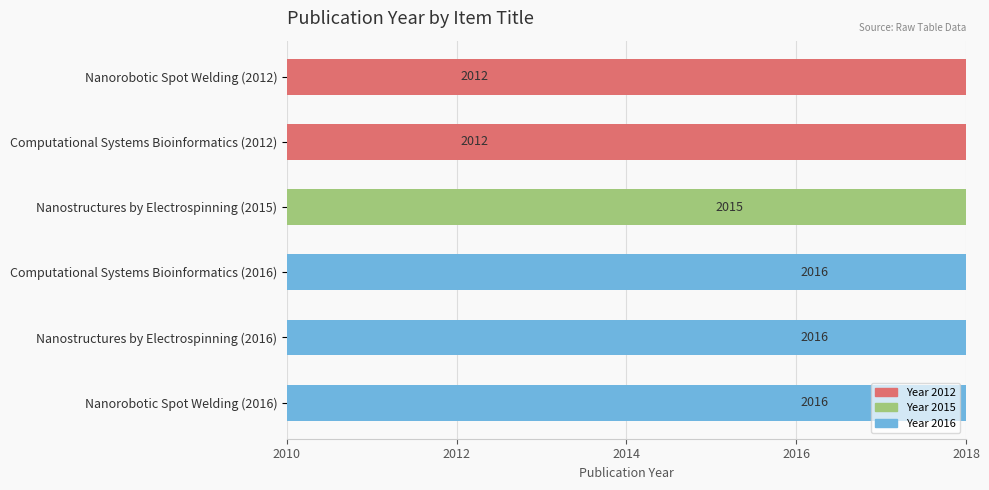

Does the chart contain any negative values?

No